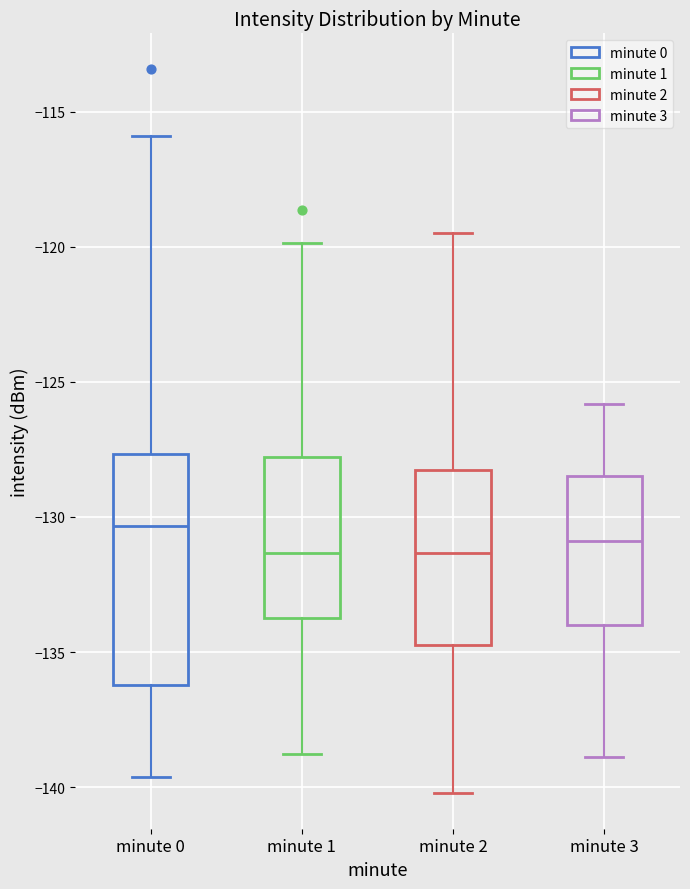

Comparing the boxes themselves (not the whiskers), which one is the tallest?

minute 0